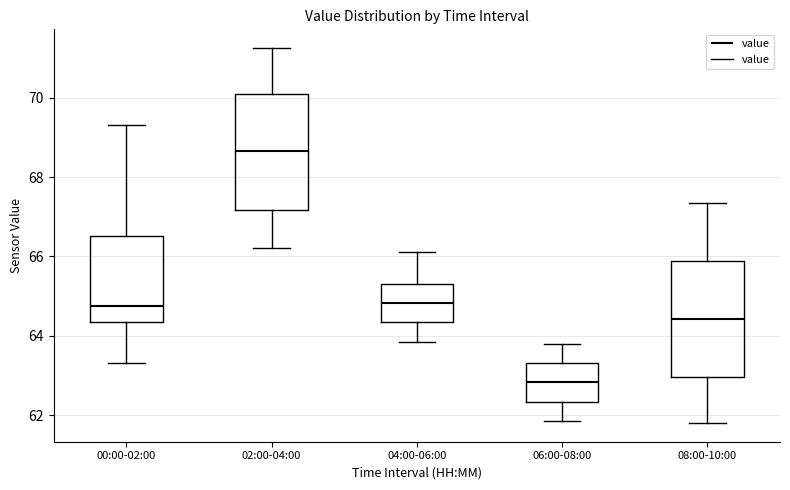

Where does the upper whisker of the box for 06:00-08:00 end on the y-axis? The values are not printed on the chart, so give them approximately, as read against the axis.

63.8